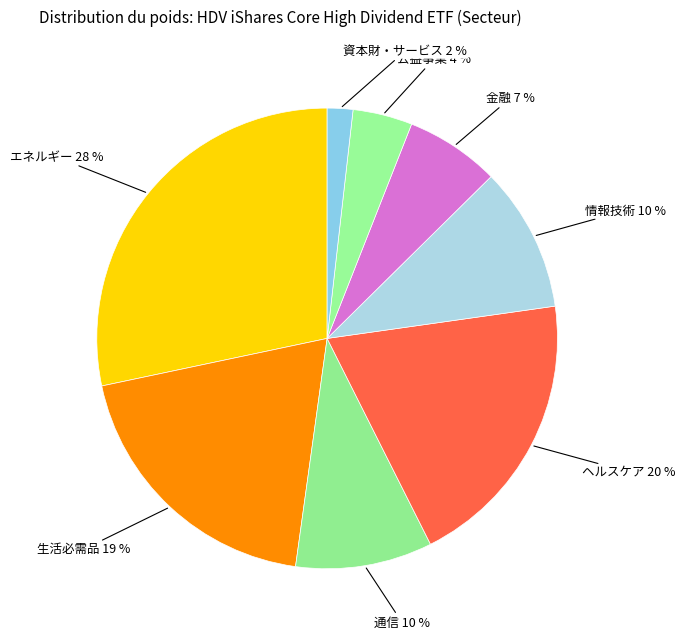

To the nearest percent, what portion does 公益事業 represent?

4%